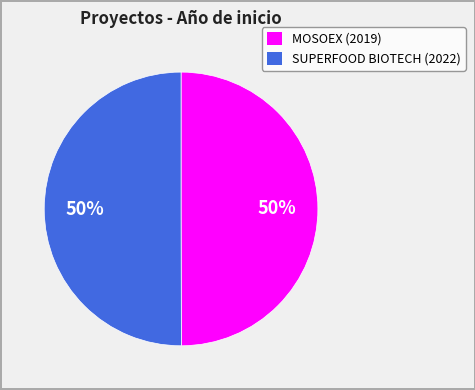

To the nearest percent, what is the average slice percentage?

50%